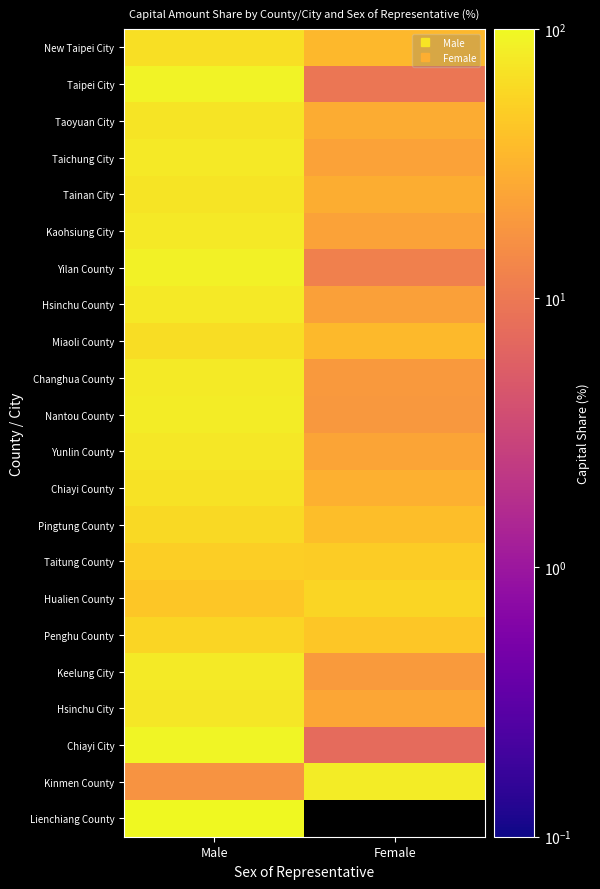

At how many categories does at least one series exceed 34?

2